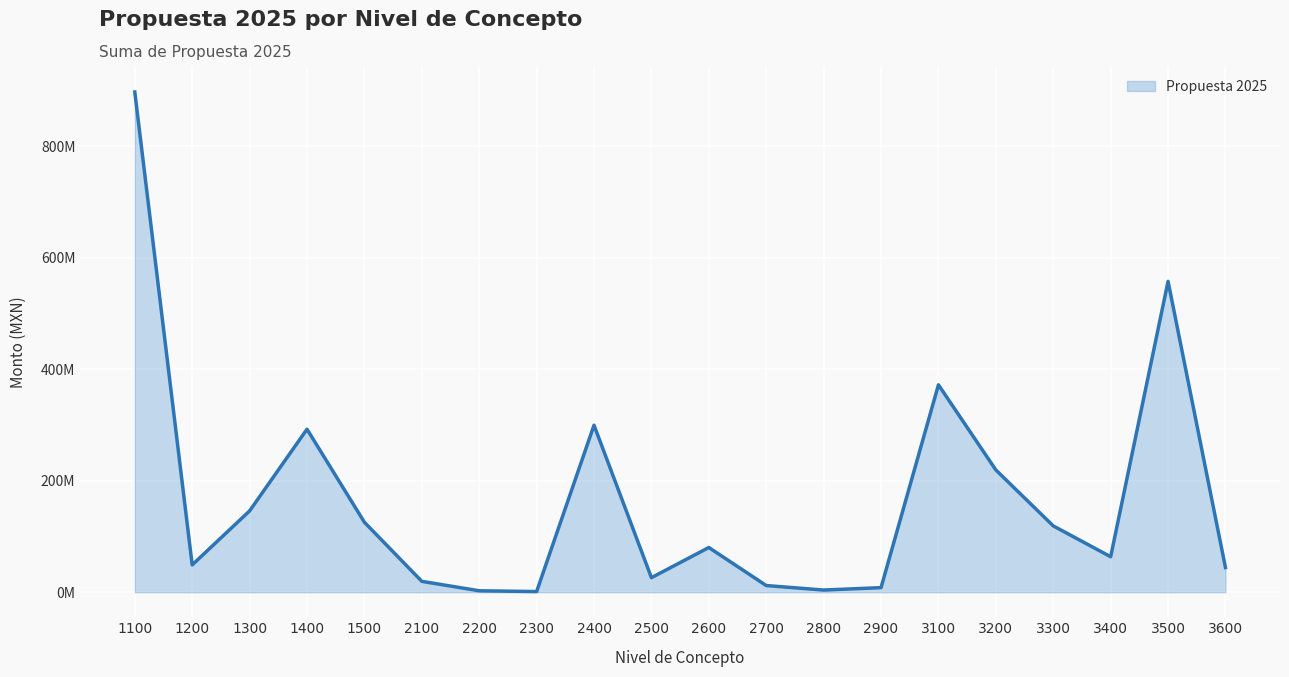

Between 1200 and 3200, which is larger?

3200